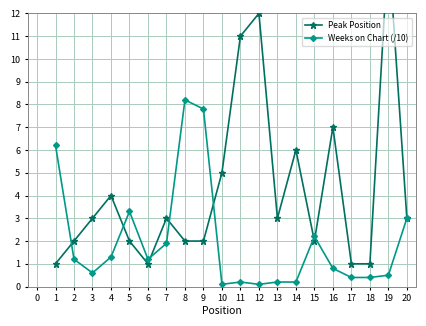

The Weeks on Chart (/10) series shows 0.6 at 15. True or false?

False